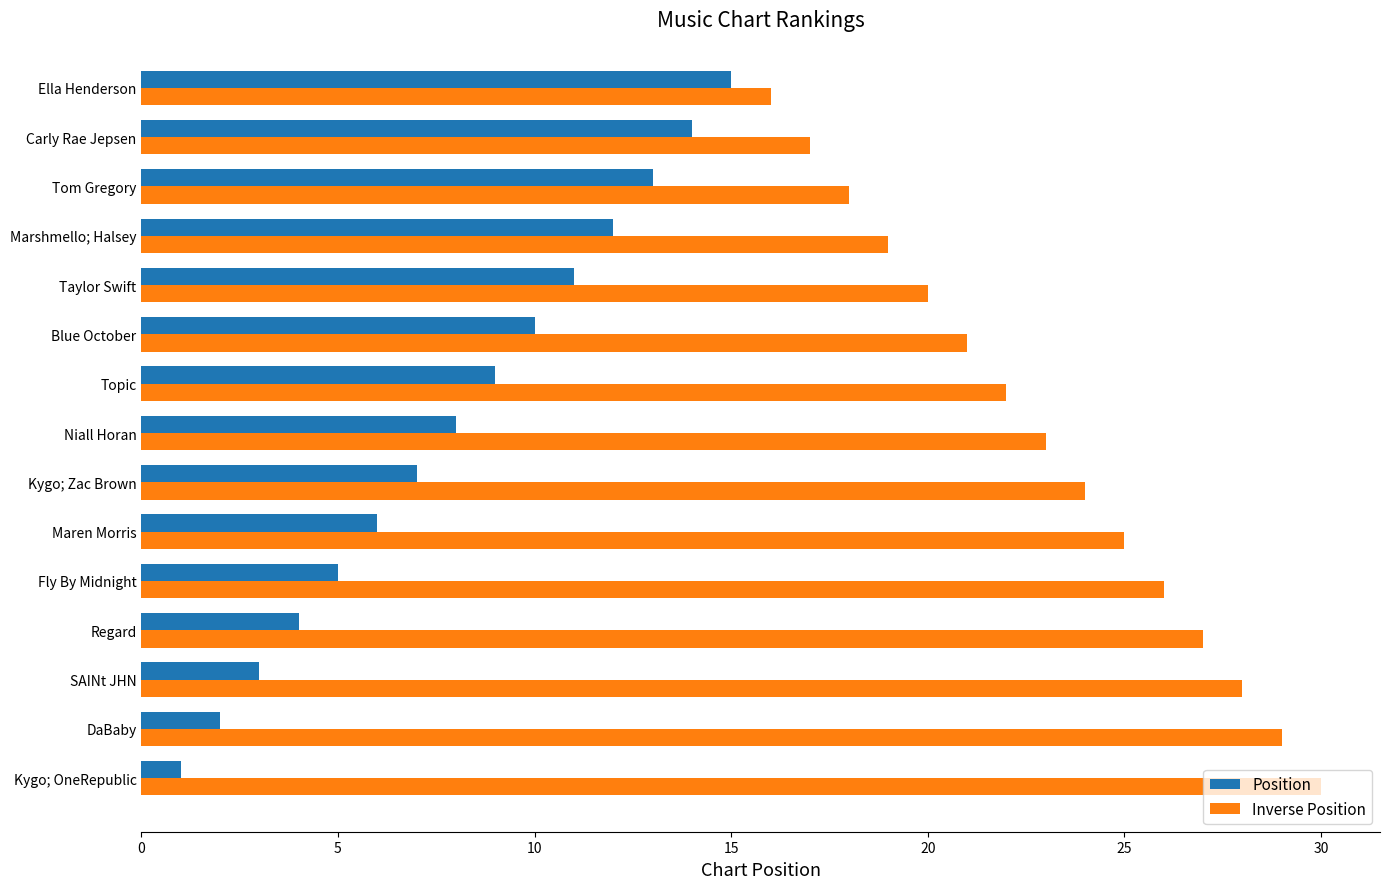

What is the spread (max minus min) of values at Tom Gregory?

5